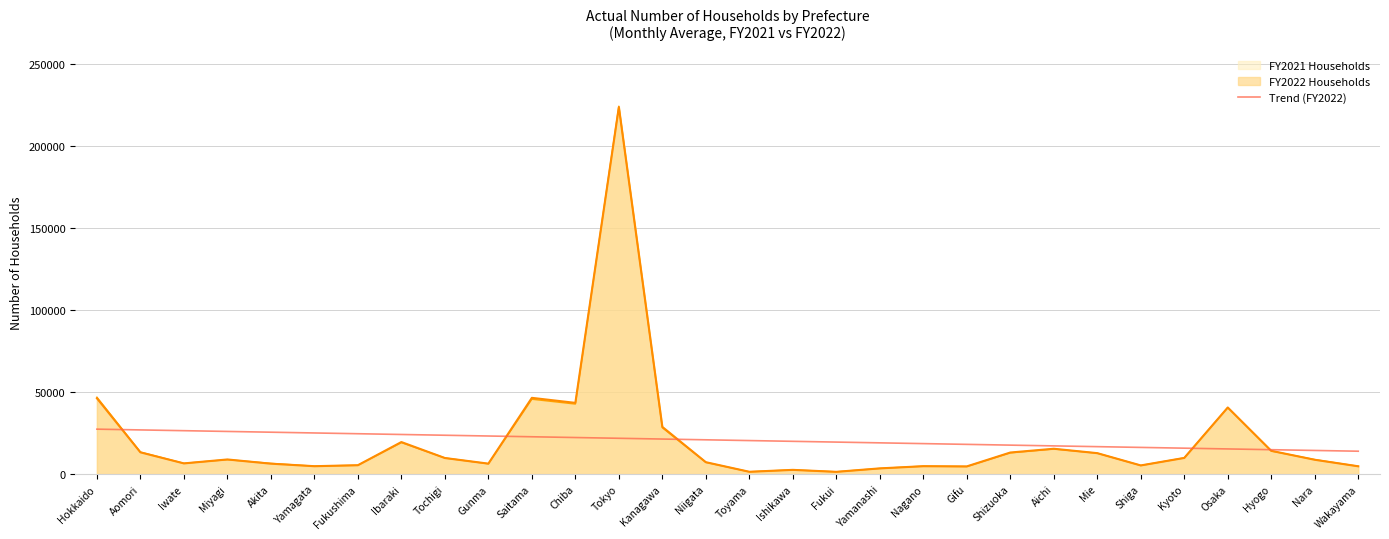

How many data points are above 20889?

15